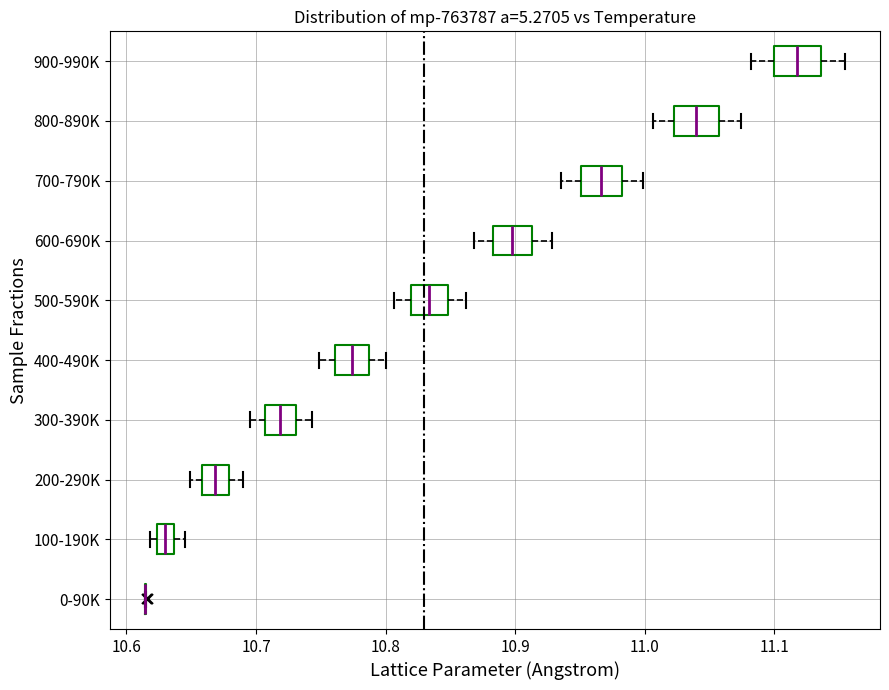

Where does the median line of the box for 100-190K sit on the x-axis? The values are not printed on the chart, so give them approximately, as read against the axis.

10.63